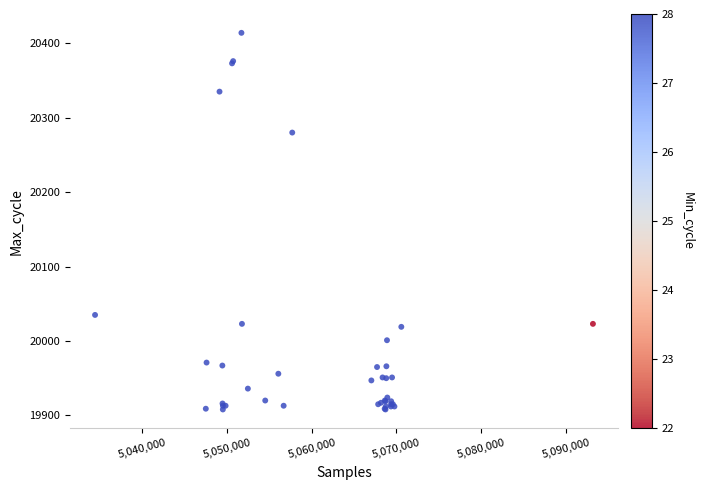

What Y value in the scatter plot is closest to 20161?

20280